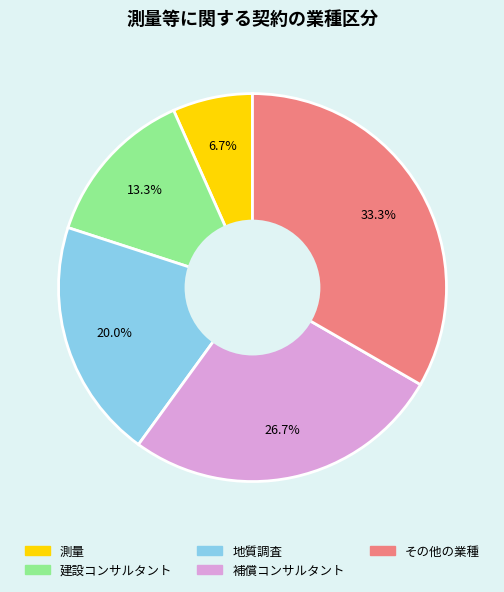

Which slice is the largest?

その他の業種